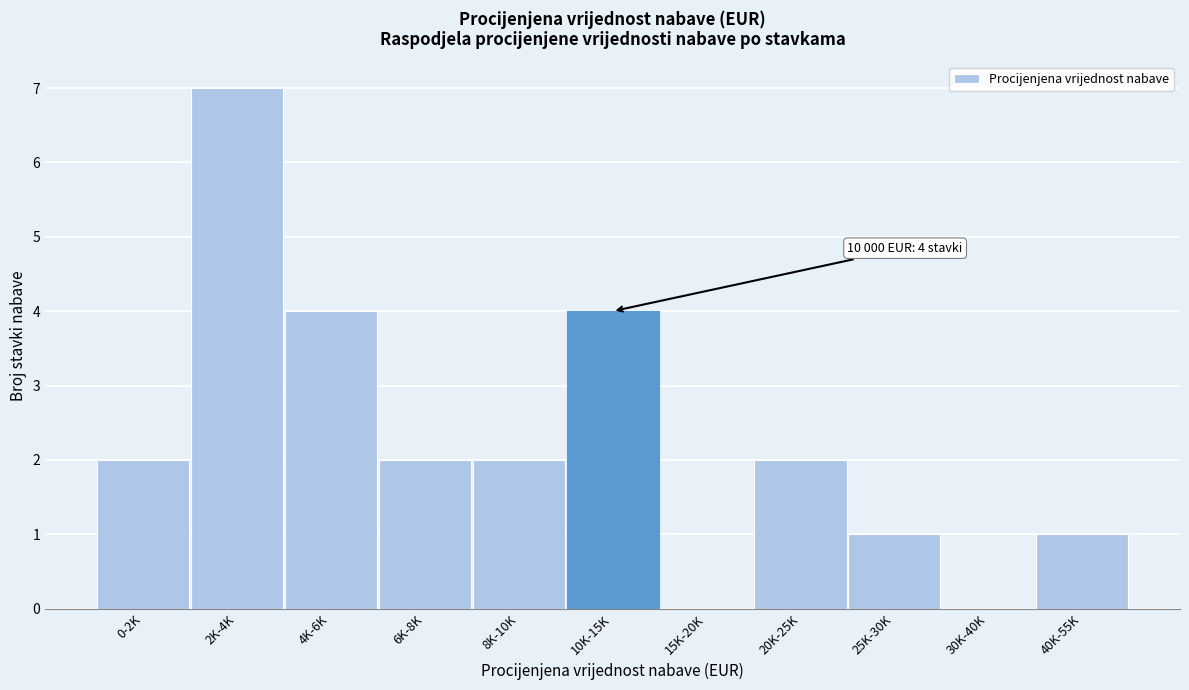

Reading left to right, what are all the values shown in this chart?

0-2K=2	2K-4K=7	4K-6K=4	6K-8K=2	8K-10K=2	10K-15K=4	15K-20K=0	20K-25K=2	25K-30K=1	30K-40K=0	40K-55K=1